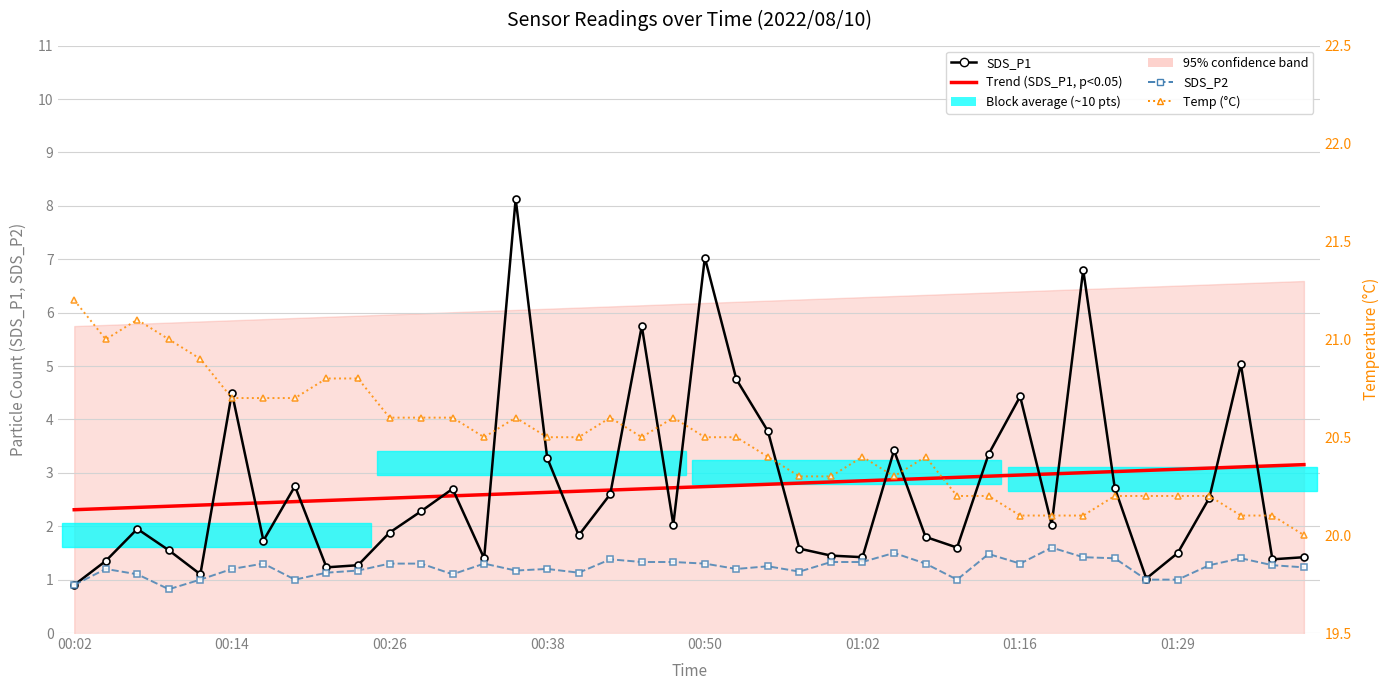

The value of SDS_P1 at 12 is 4.5. True or false?

False